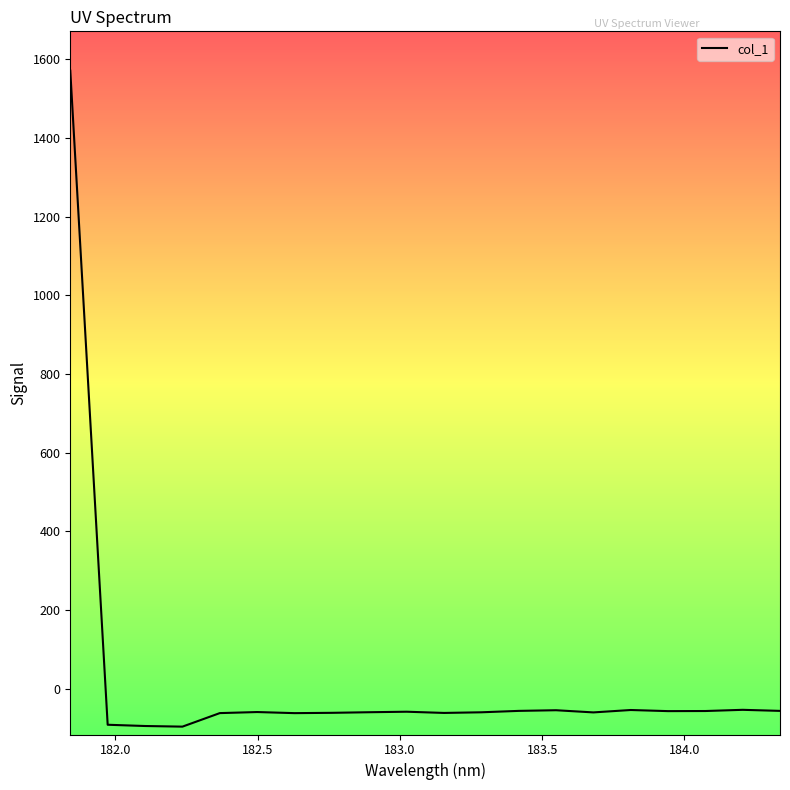

Is this an area chart (filled region under the line)?

No